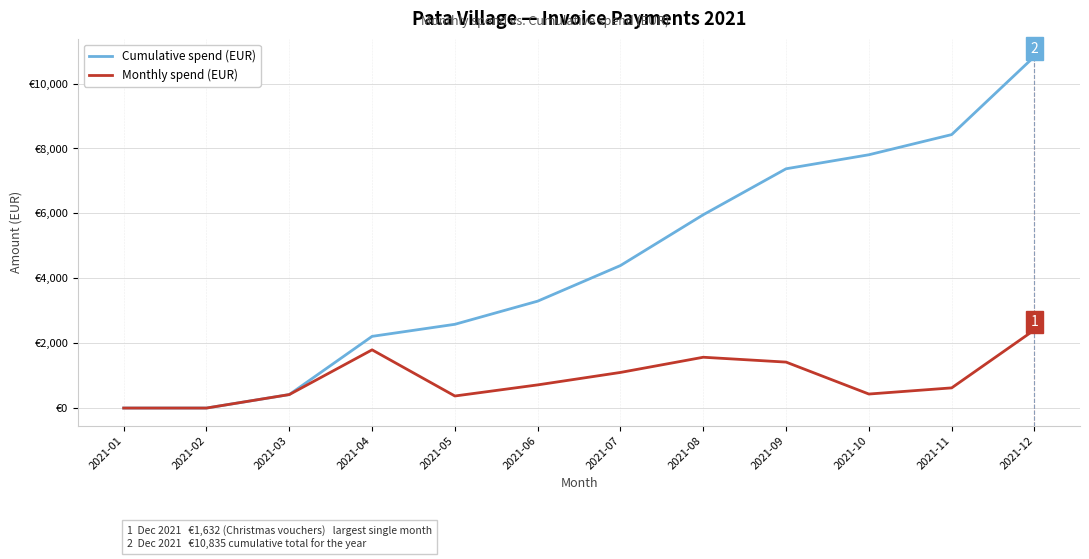

In Monthly spend (EUR), how many points are higher than both neighbors (excluding endpoints)?

2